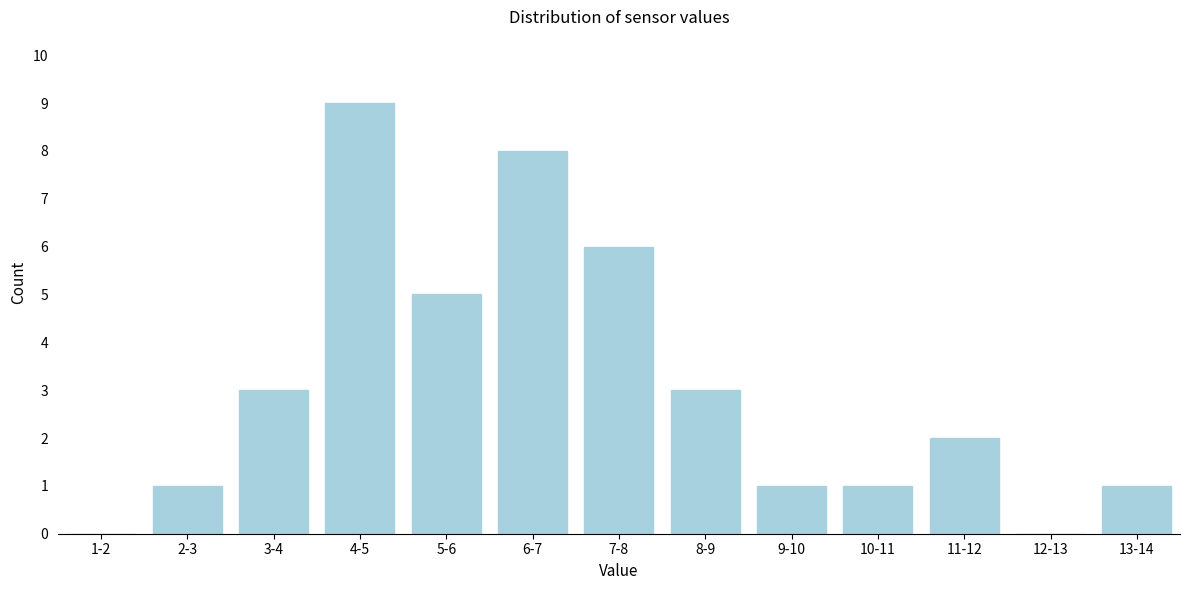

Reading left to right, extract all data points from this chart.

1-2=0	2-3=1	3-4=3	4-5=9	5-6=5	6-7=8	7-8=6	8-9=3	9-10=1	10-11=1	11-12=2	12-13=0	13-14=1